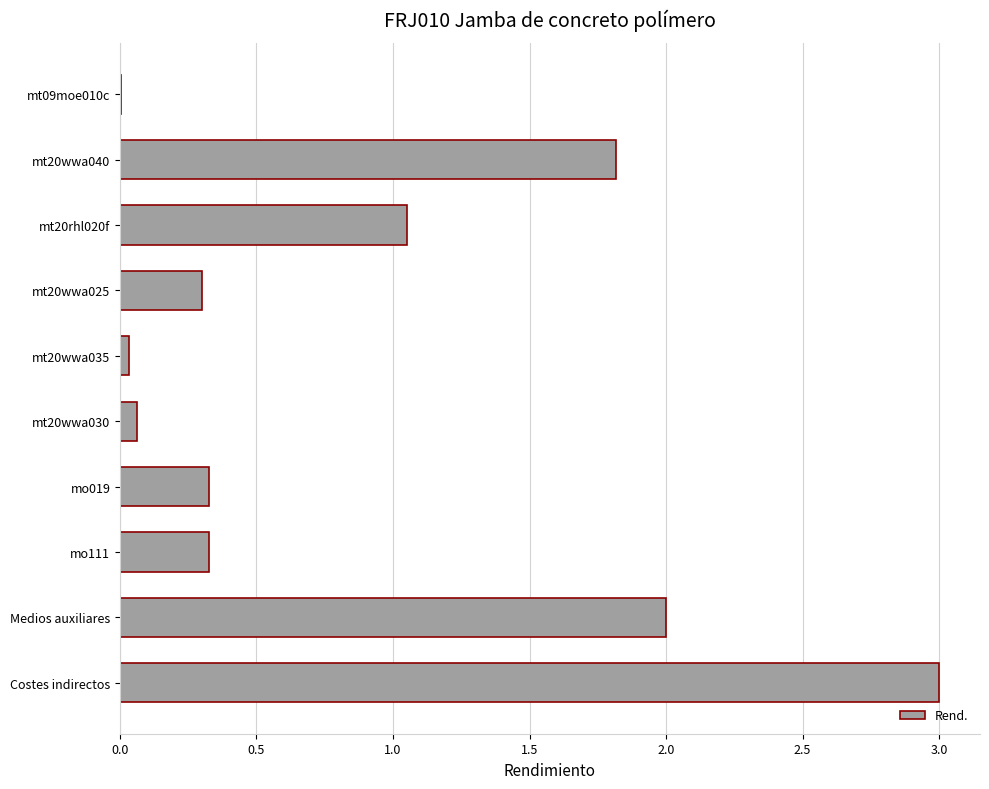

What is the sum of the values at Costes indirectos and mo019?

3.3